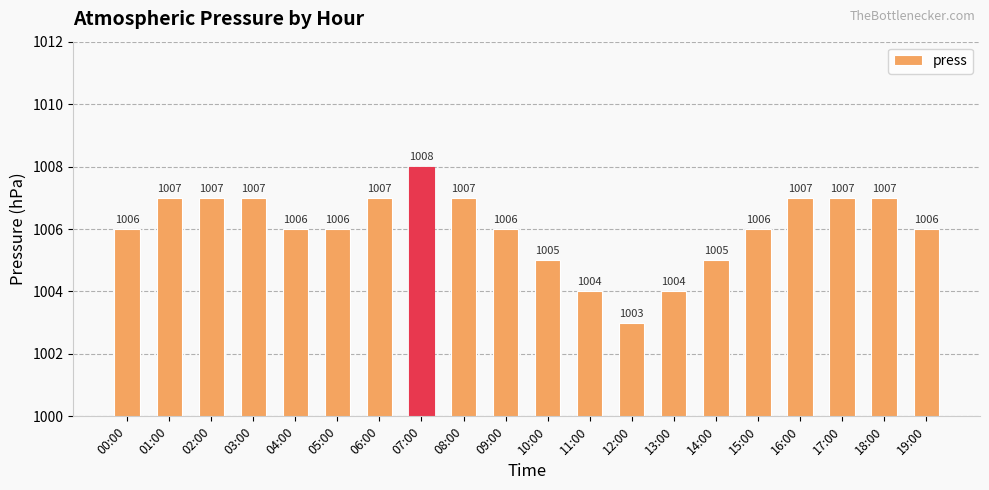

What is the change in value from 14:00 to 16:00?

+2